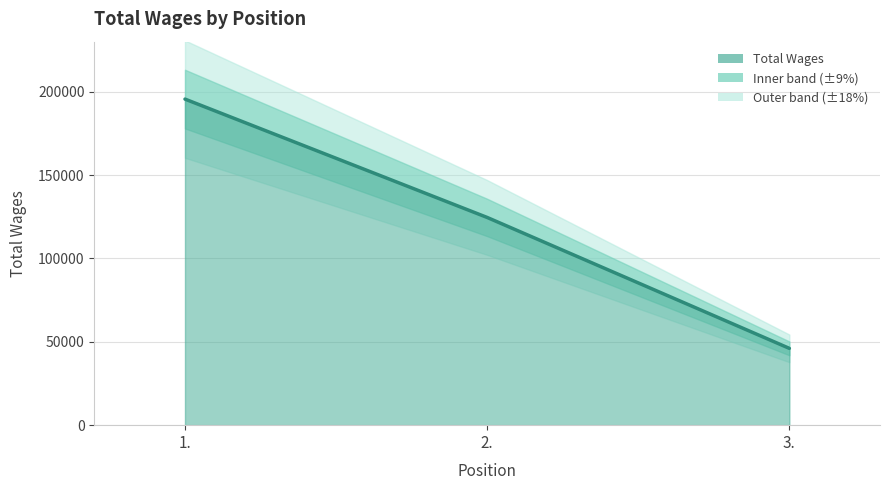

What position from the right is 2.?

2